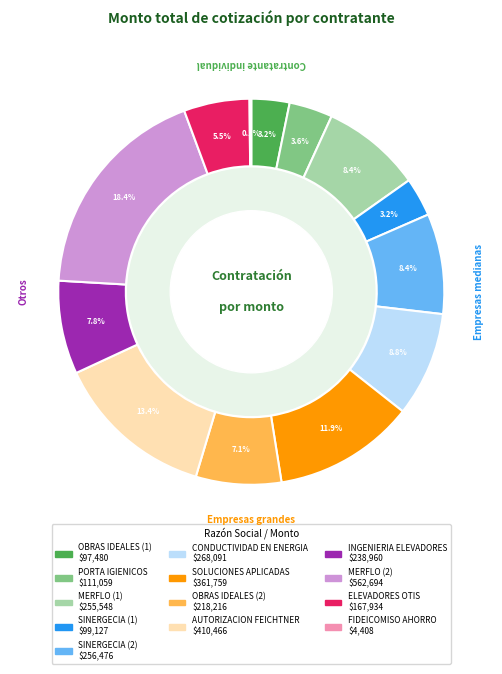

Which slice is the largest?

MERFLO (2)